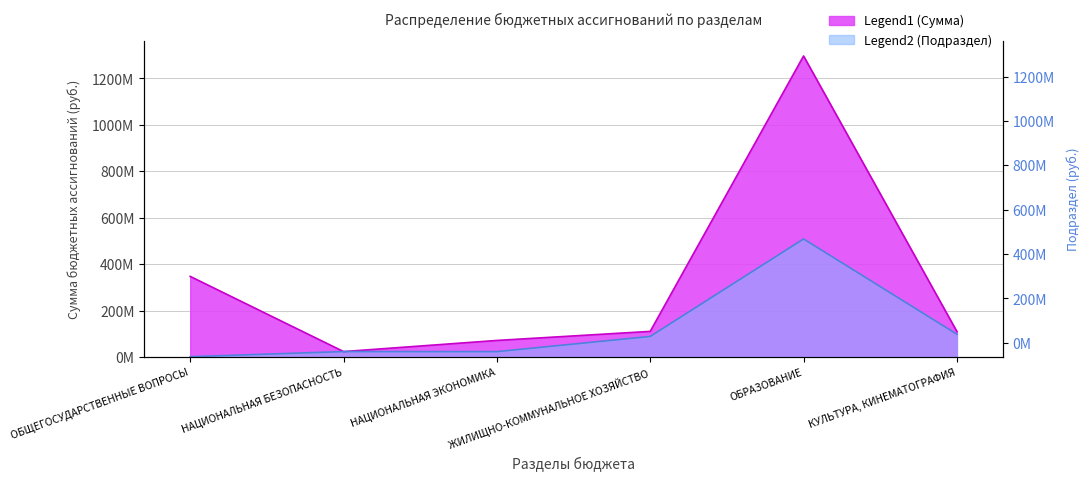

True or false: Сумма (млн руб.) has a value of 34786522.2 at НАЦИОНАЛЬНАЯ БЕЗОПАСНОСТЬ.

False